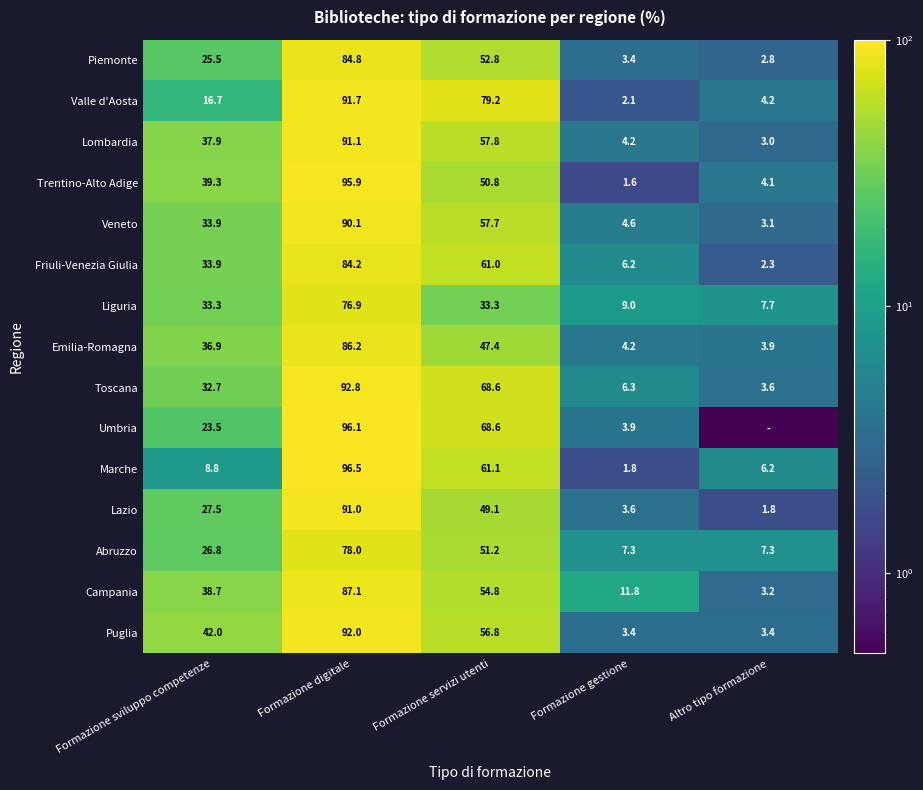

True or false: Campania has a value of 14.8 at Formazione sviluppo competenze.

False